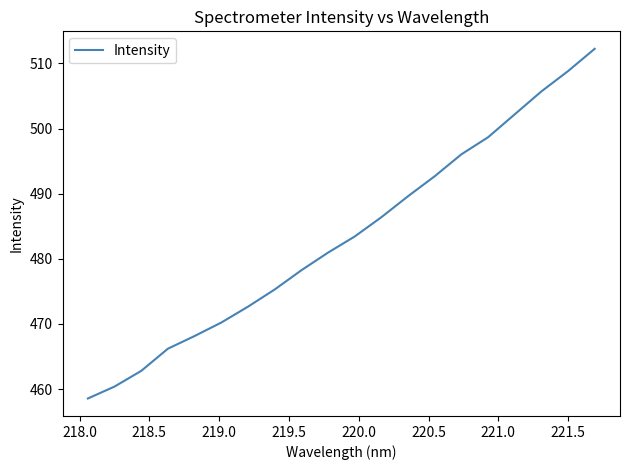

What is the smallest value displayed?

458.6